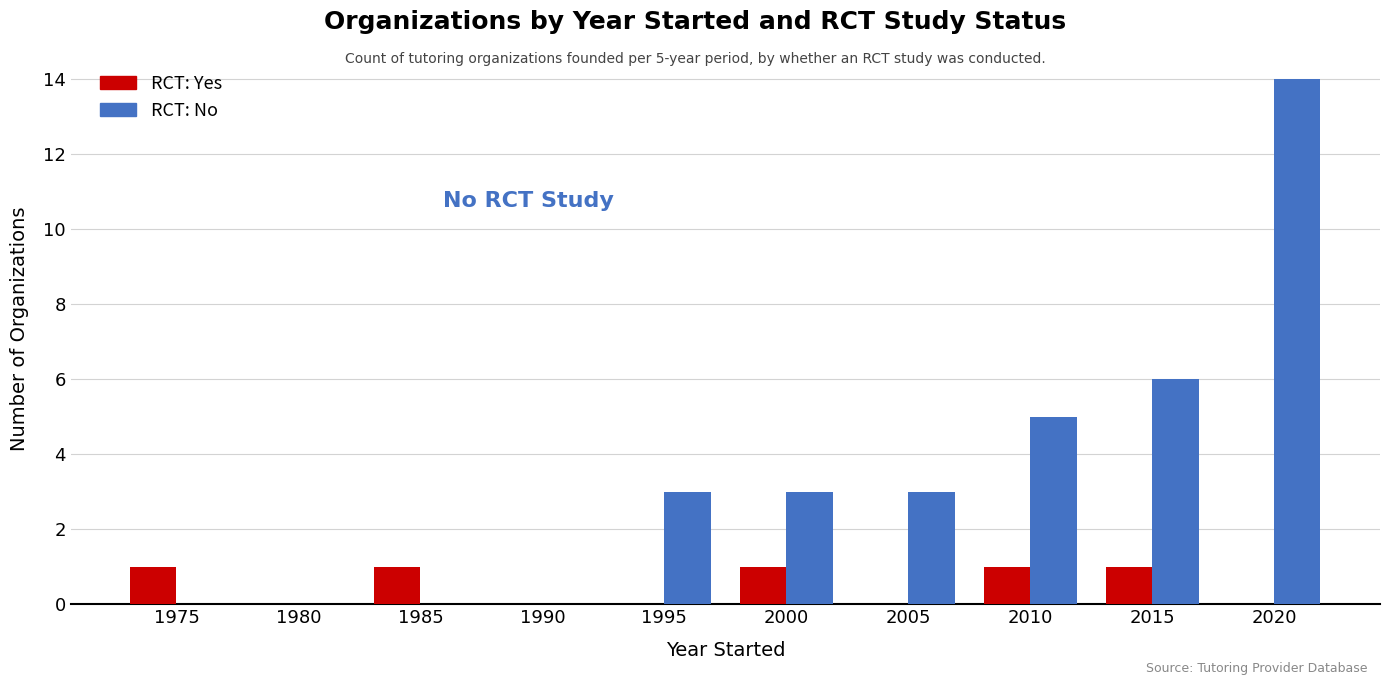

At which label is RCT: No closest to 7?

2015